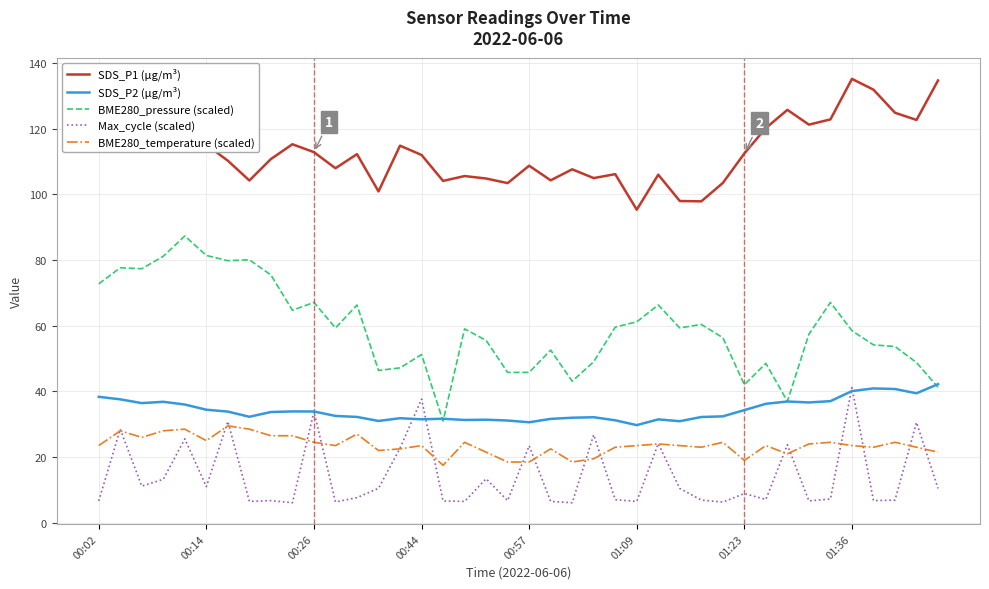

True or false: SDS_P1 (µg/m³) and SDS_P2 (µg/m³) cross at least once.

False